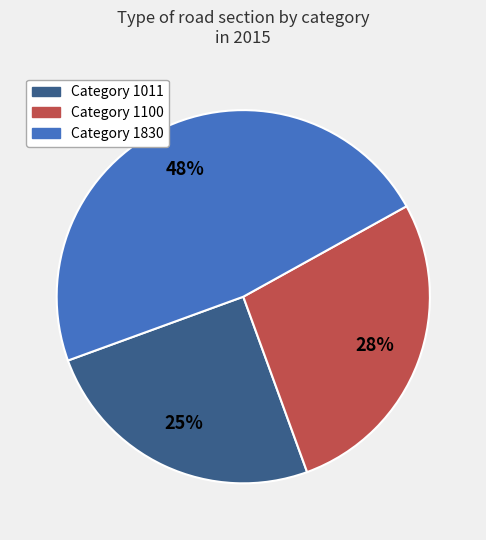

How many slices are in this pie chart?

3